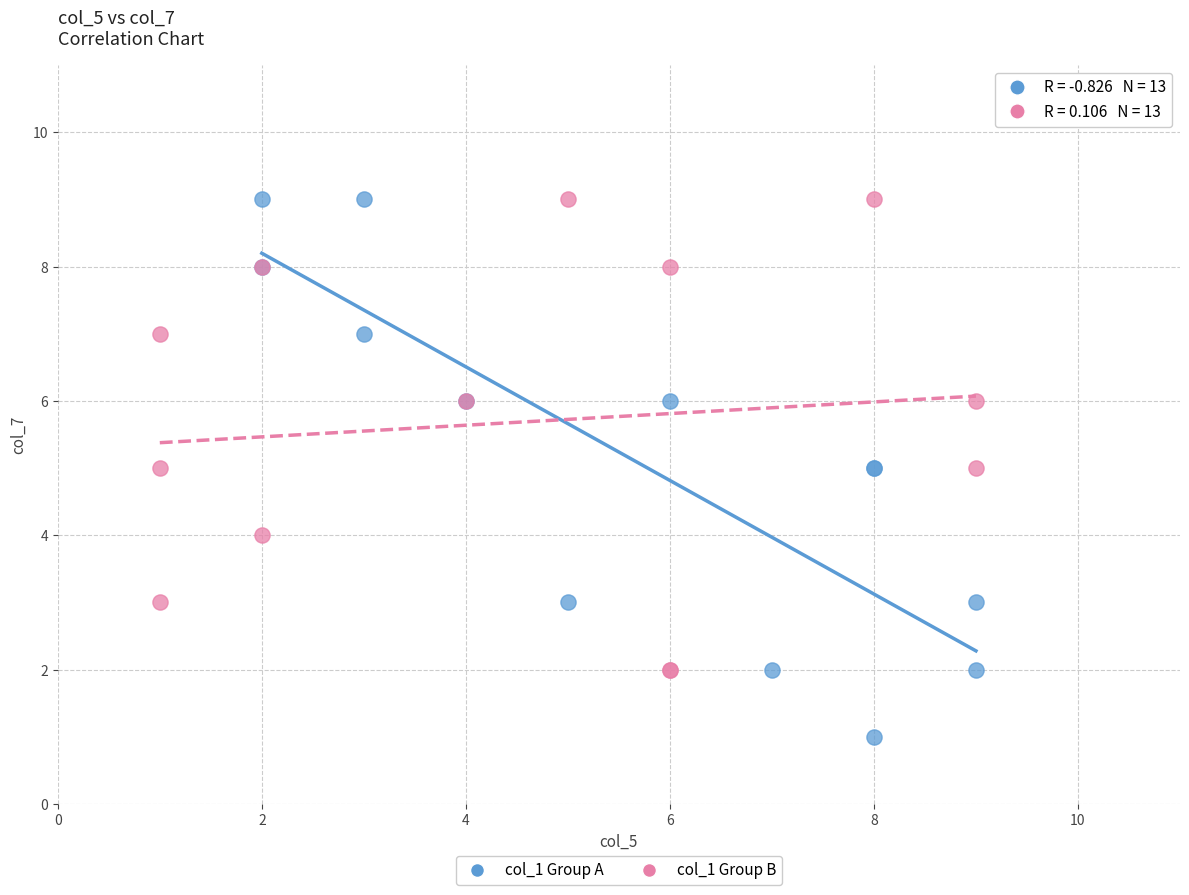

Which series reaches the minimum Y coordinate?

col_1 Group A